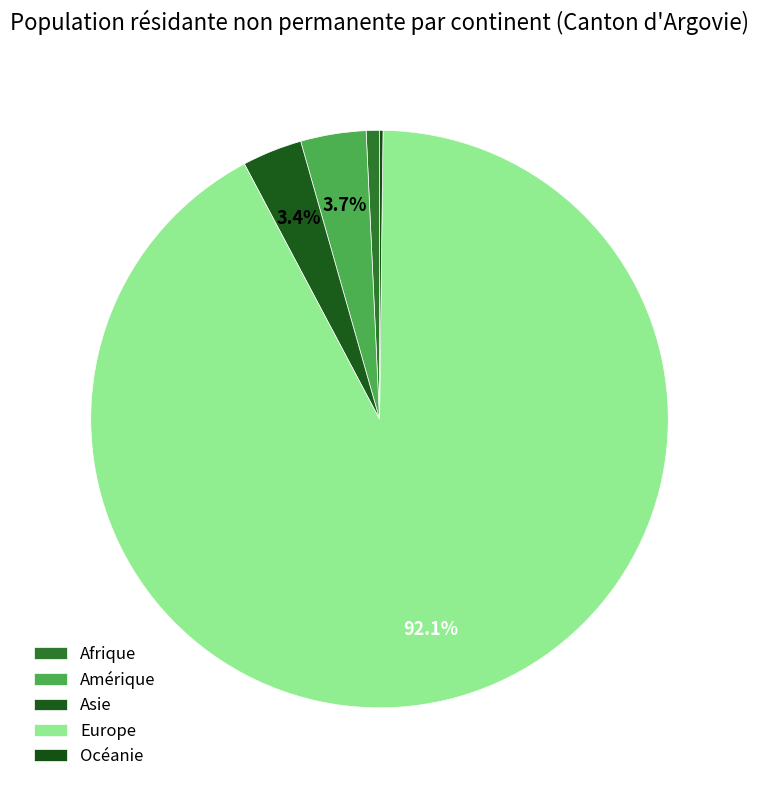

What is the change in value from Europe to Océanie?

-2358